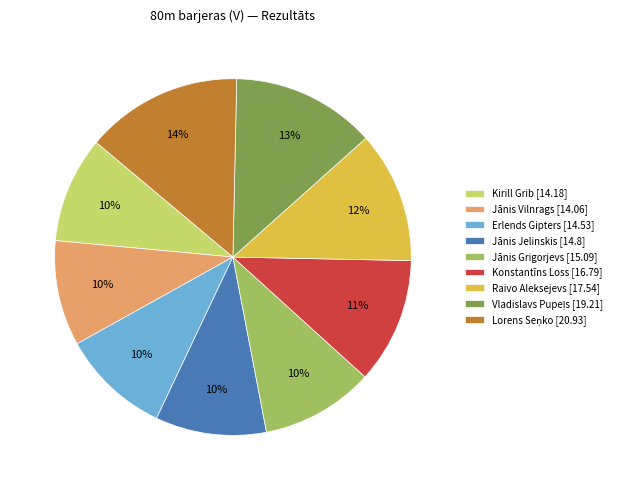

Approximately how many times larger is the value at Raivo Aleksejevs compared to Jānis Jelinskis?

1.2